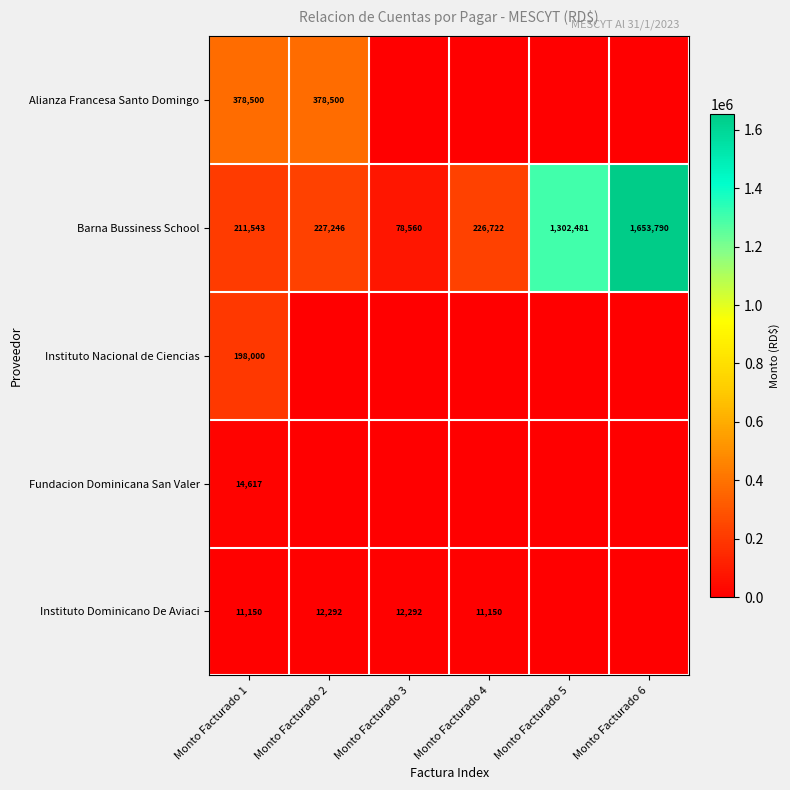

Rank the categories by Barna Bussiness School value from lowest to highest.

Monto Facturado 3, Monto Facturado 1, Monto Facturado 4, Monto Facturado 2, Monto Facturado 5, Monto Facturado 6